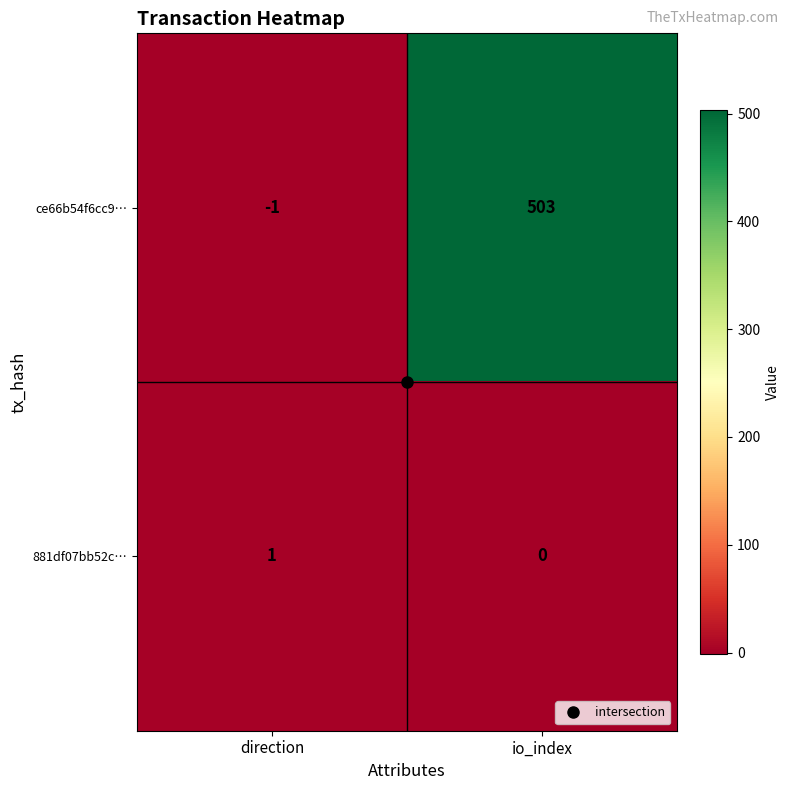

At which category is the sum across all series the highest?

io_index